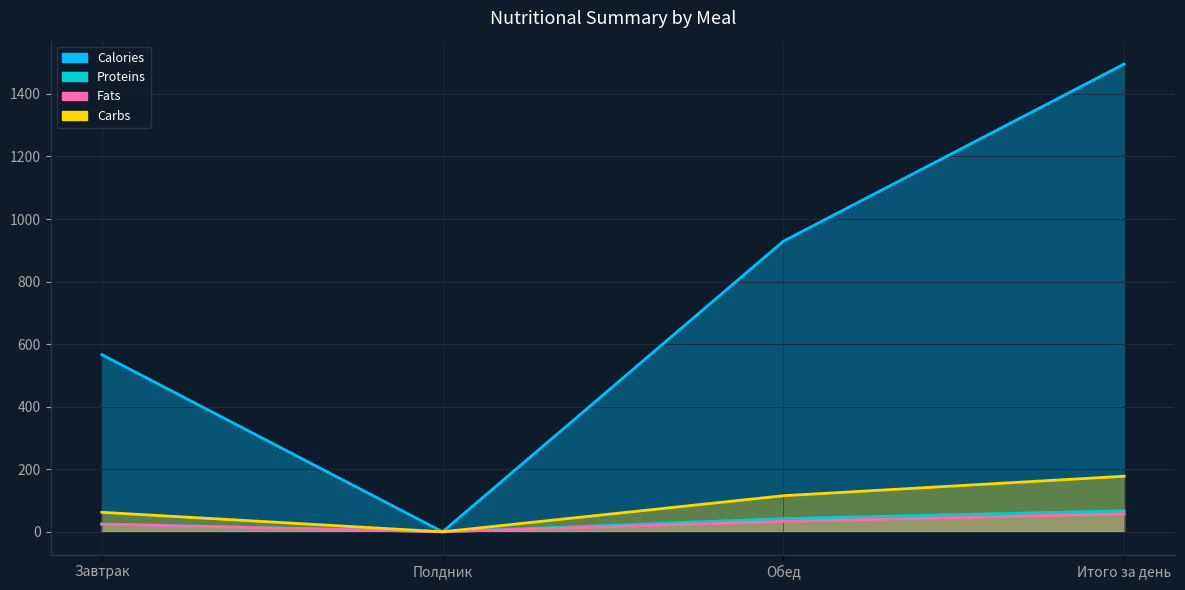

At which category is the sum across all series the highest?

Итого за день